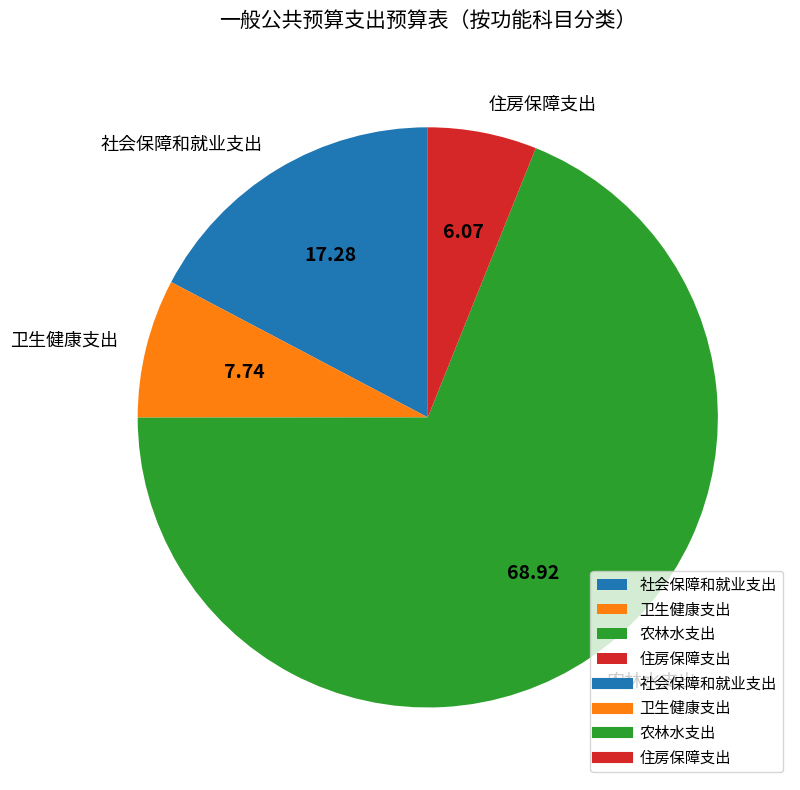

Is 农林水支出 the majority of the pie?

Yes